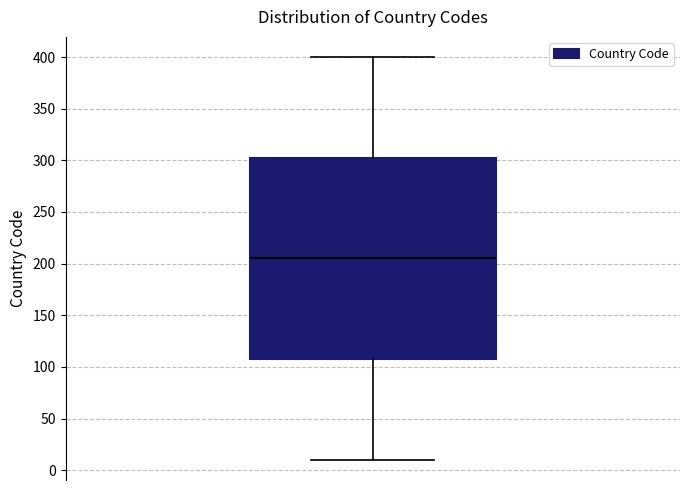

Read this box plot against the y-axis: the position of the median line, the range covered by the box, and the ends of both whiskers. The values are not printed on the chart, so give them approximately, as read against the axis.

median 205, box 110 to 305, whiskers 10 to 400